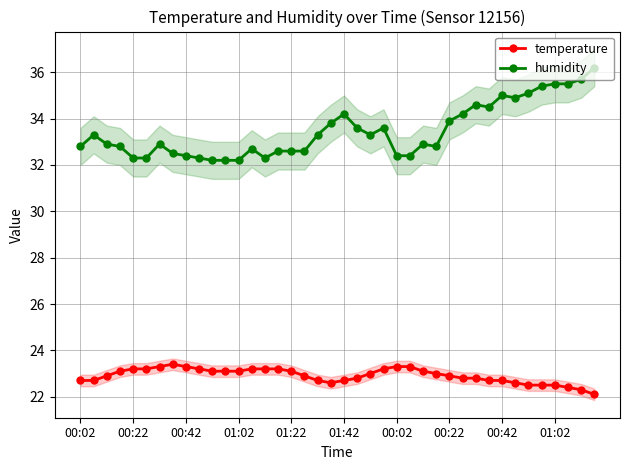

In temperature, how many points are higher than both neighbors (excluding endpoints)?

1